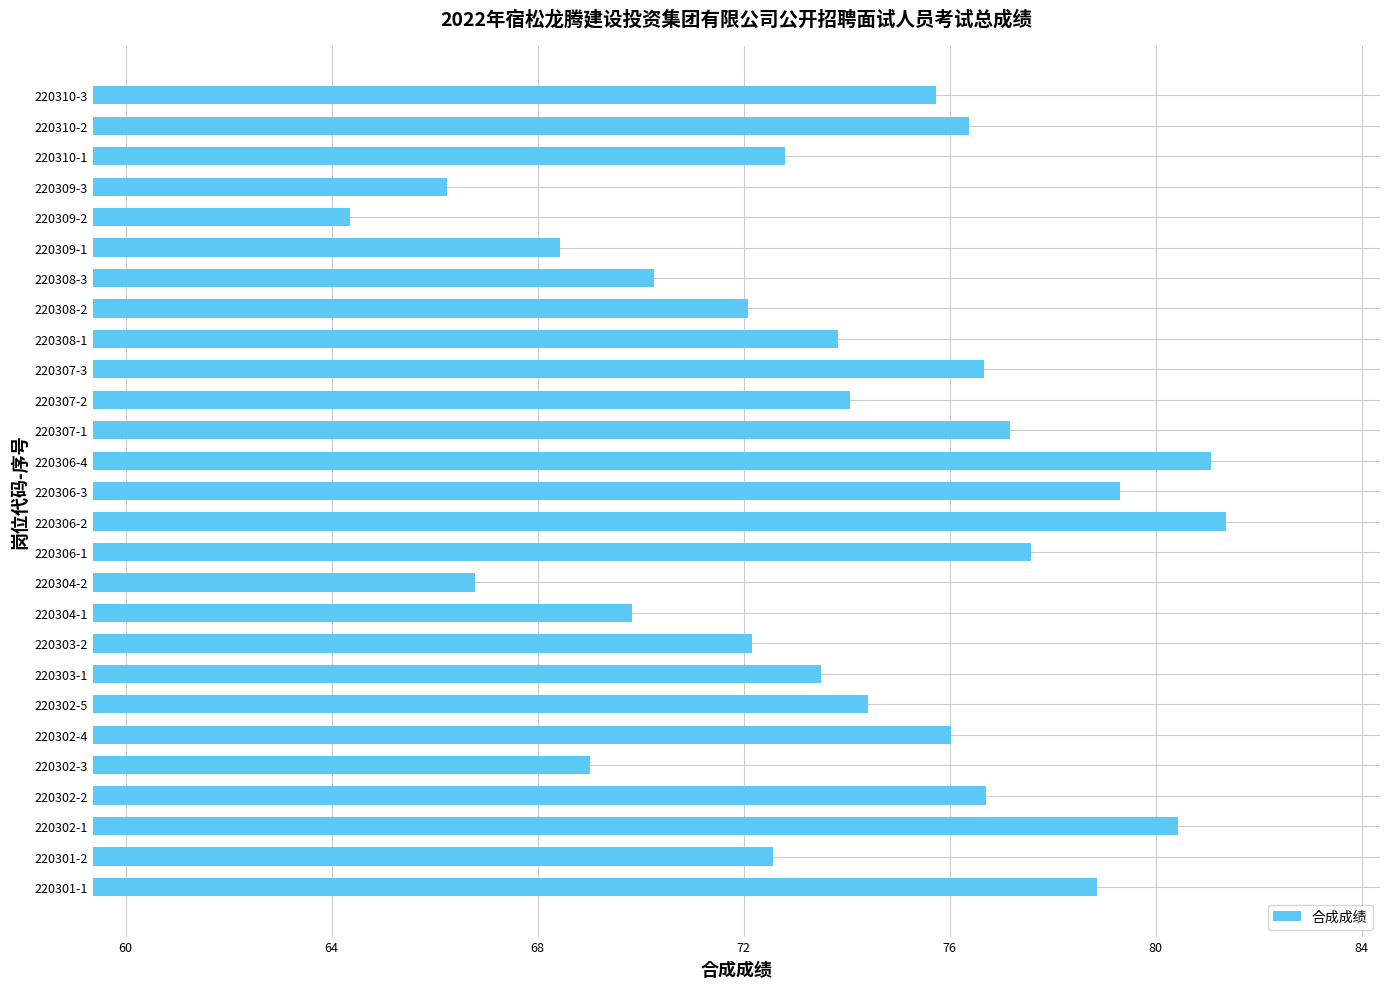

What is the ratio of the value at 220310-3 to the value at 220307-2?

1.0